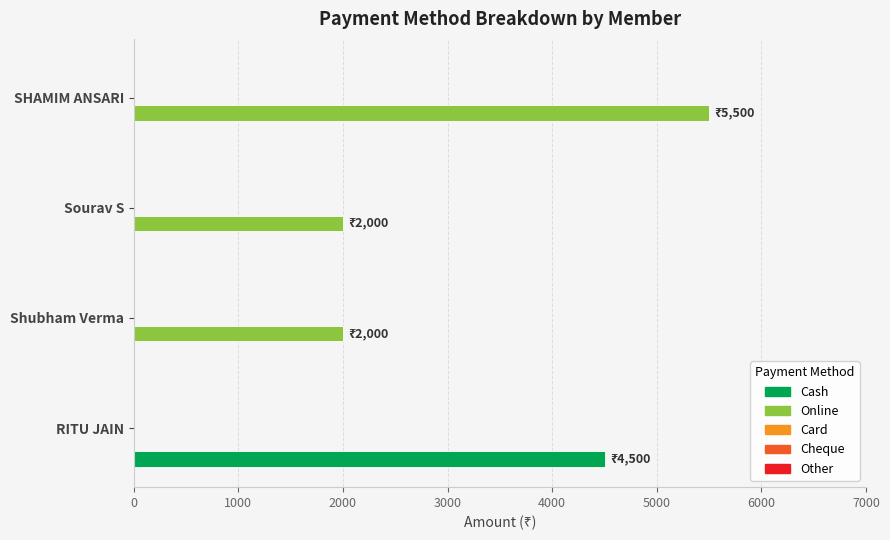

The Online series shows 2253 at SHAMIM ANSARI. True or false?

False